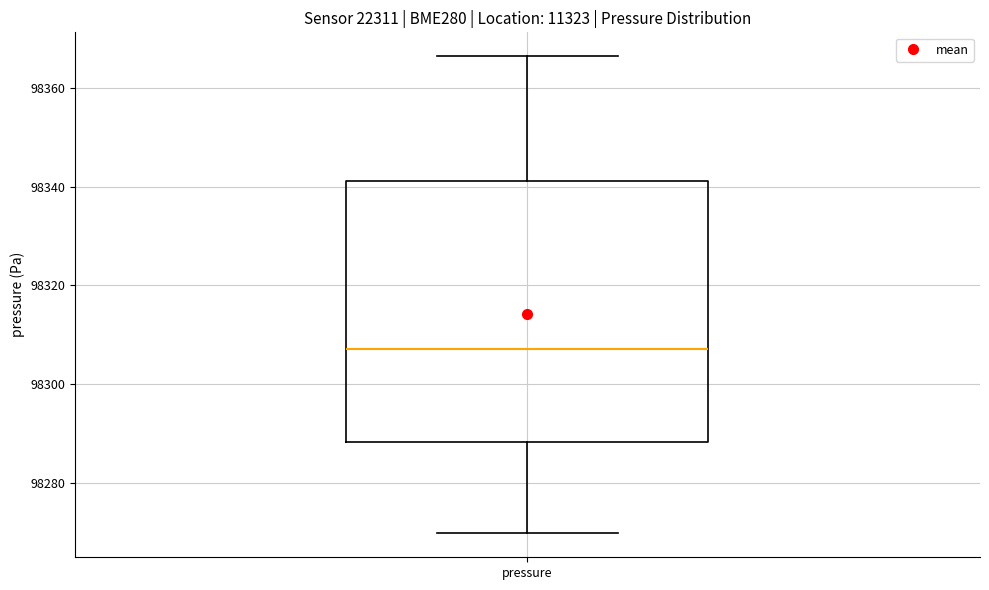

Where does the lower whisker of the box for pressure end on the y-axis? The values are not printed on the chart, so give them approximately, as read against the axis.

98270